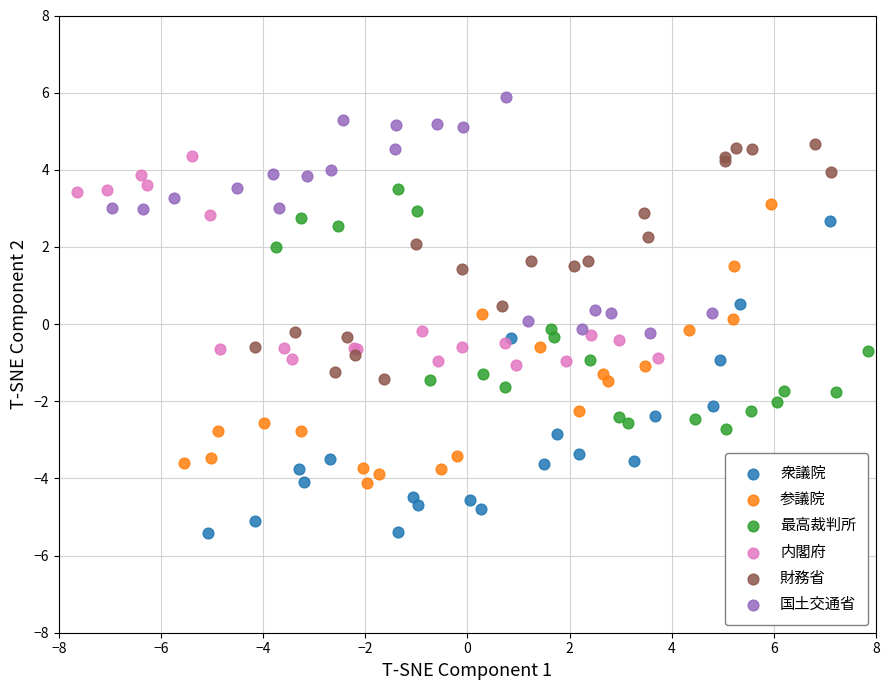

Which series has the widest spread of Y values?

衆議院